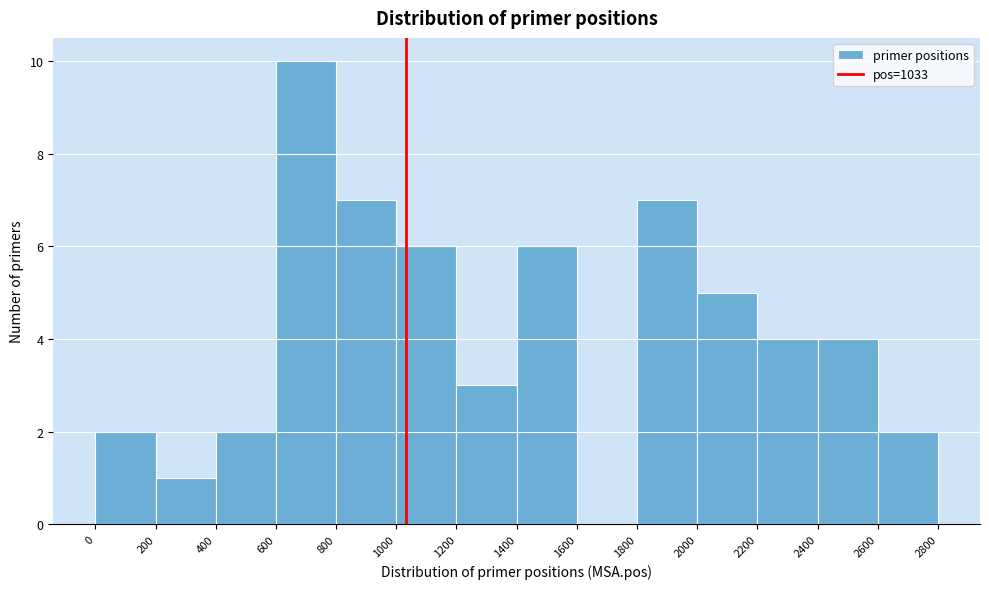

Over which range of the x-axis is the bar tallest?

600 to 800